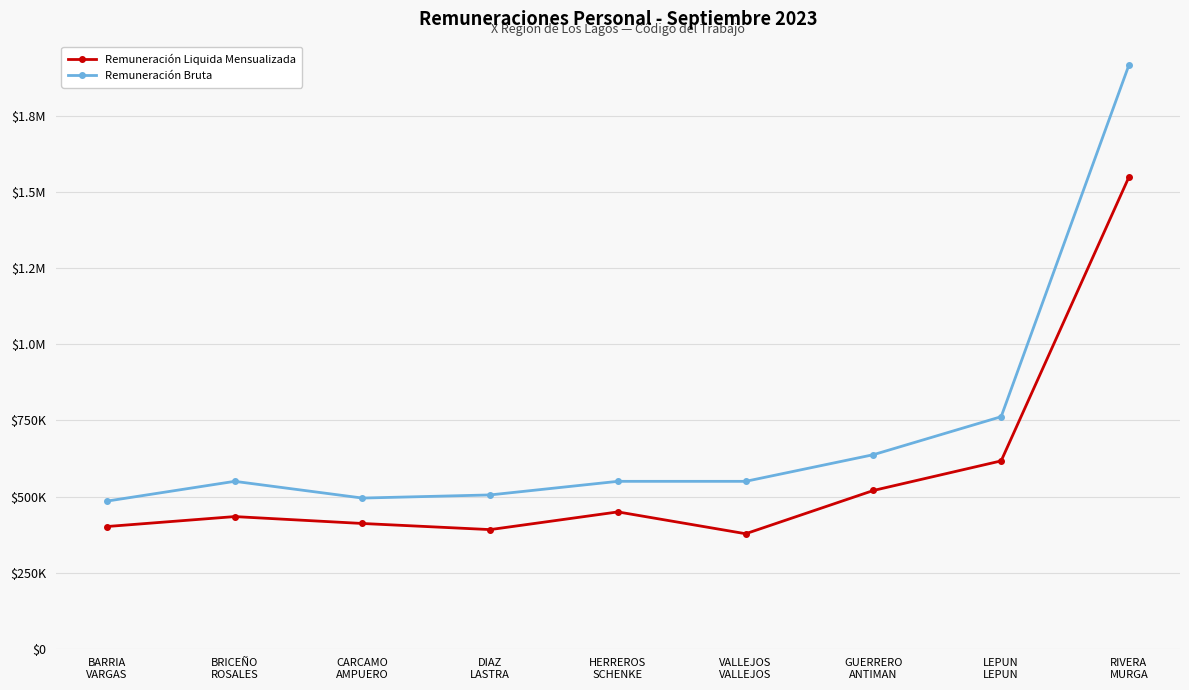

What is the sum of all Remuneración Bruta values?

6453358